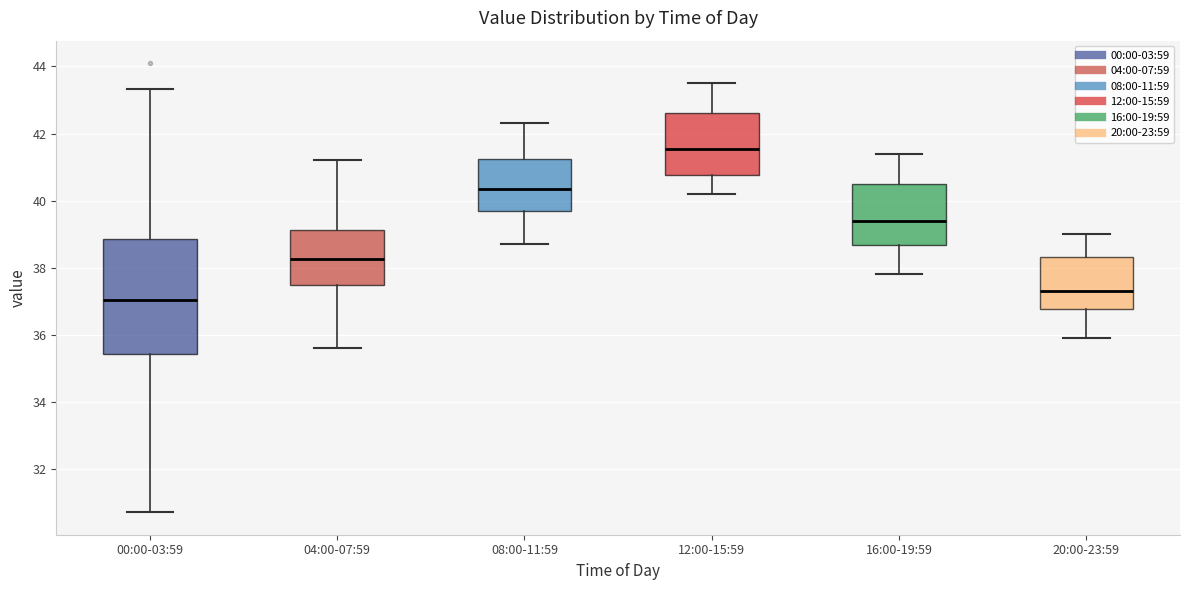

Comparing the boxes themselves (not the whiskers), which one is the tallest?

00:00-03:59